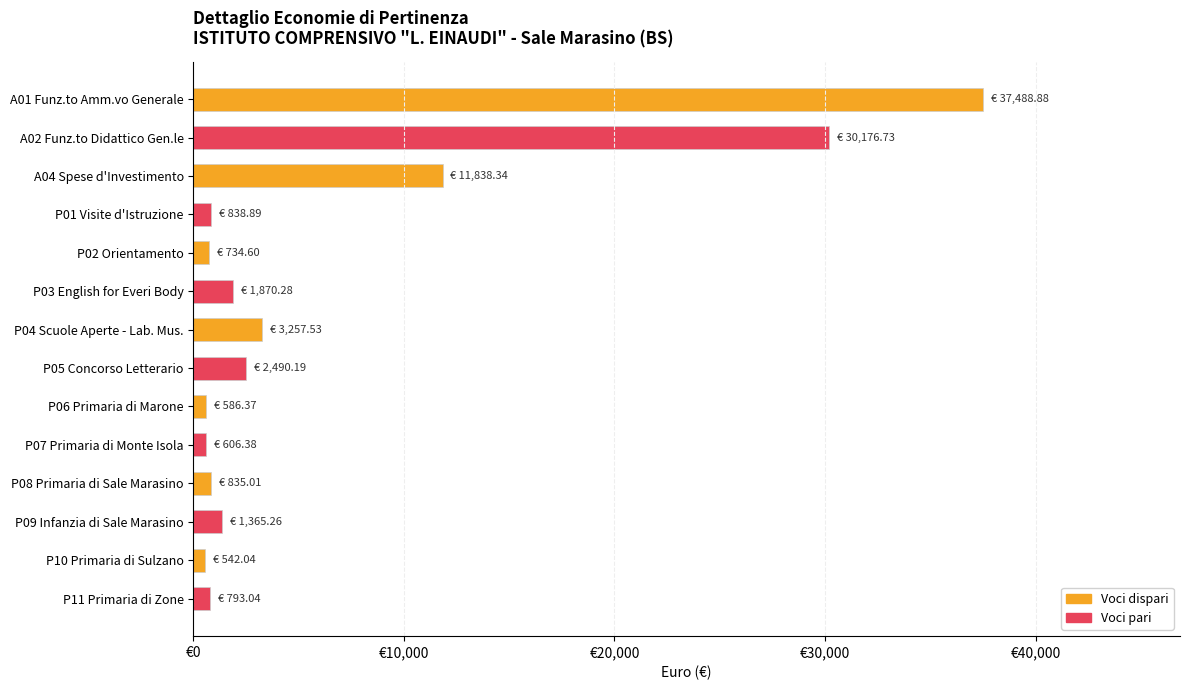

What is the smallest value displayed?

542.0